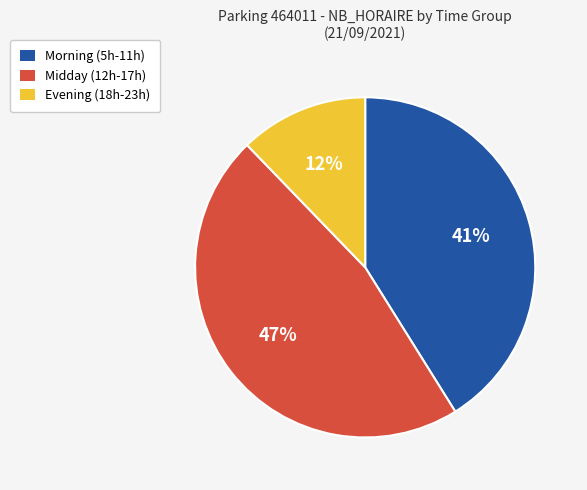

To the nearest percent, what is the average slice percentage?

33%